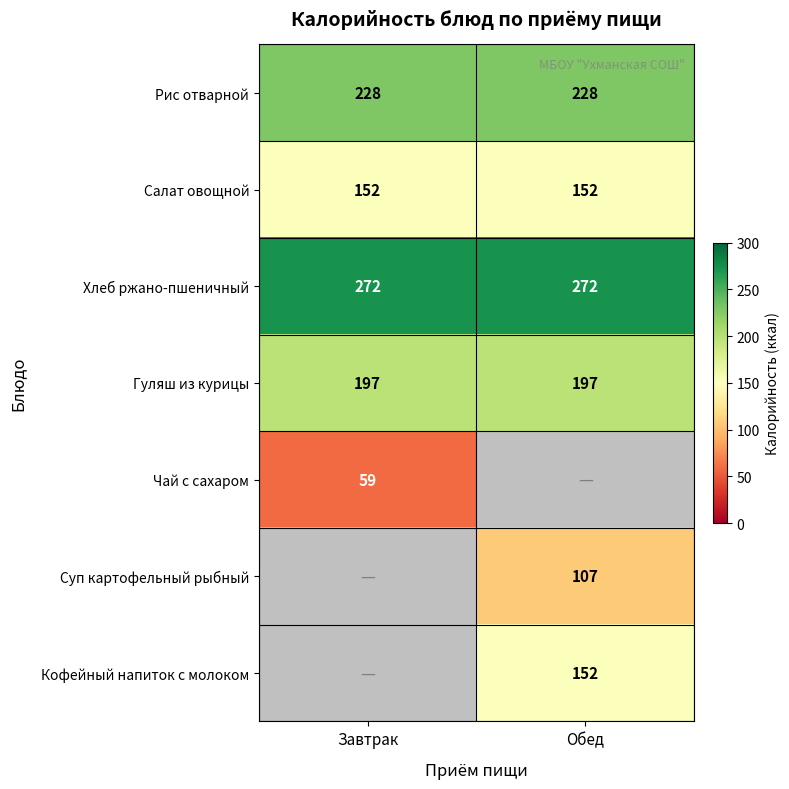

The value of Чай с сахаром at Завтрак is 87.3. True or false?

False